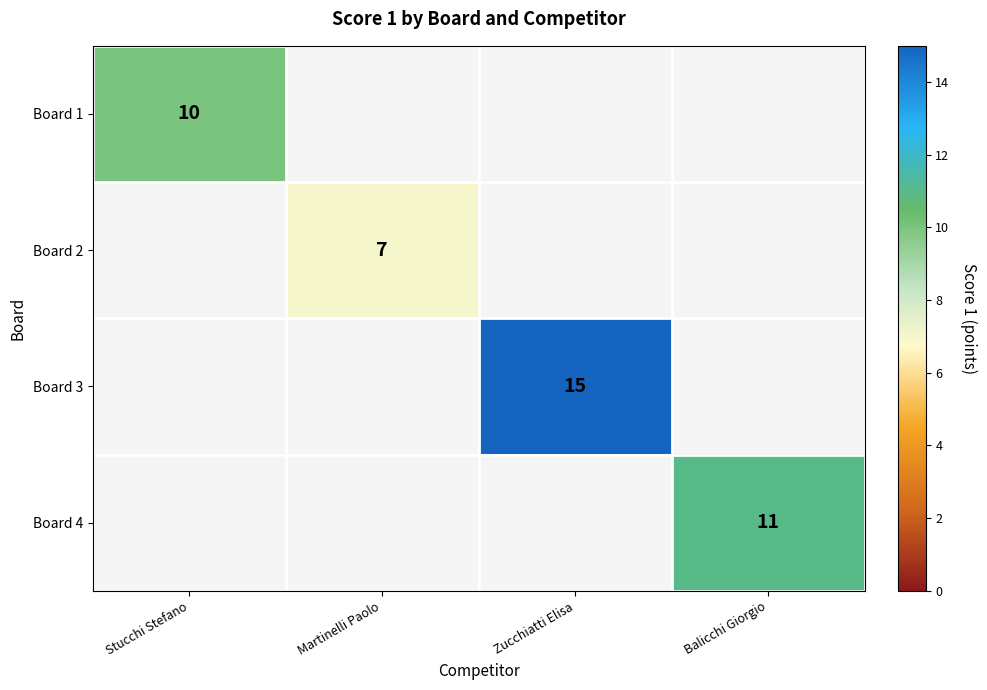

True or false: Board 1 has a value of 10 at Stucchi Stefano.

True